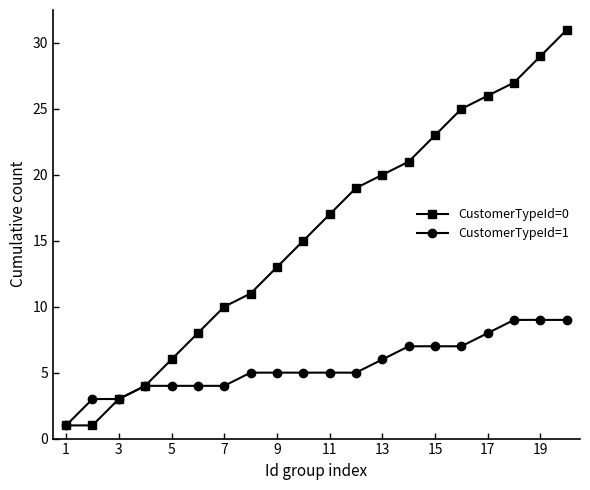

Which series has the largest range (max minus min)?

CustomerTypeId=0